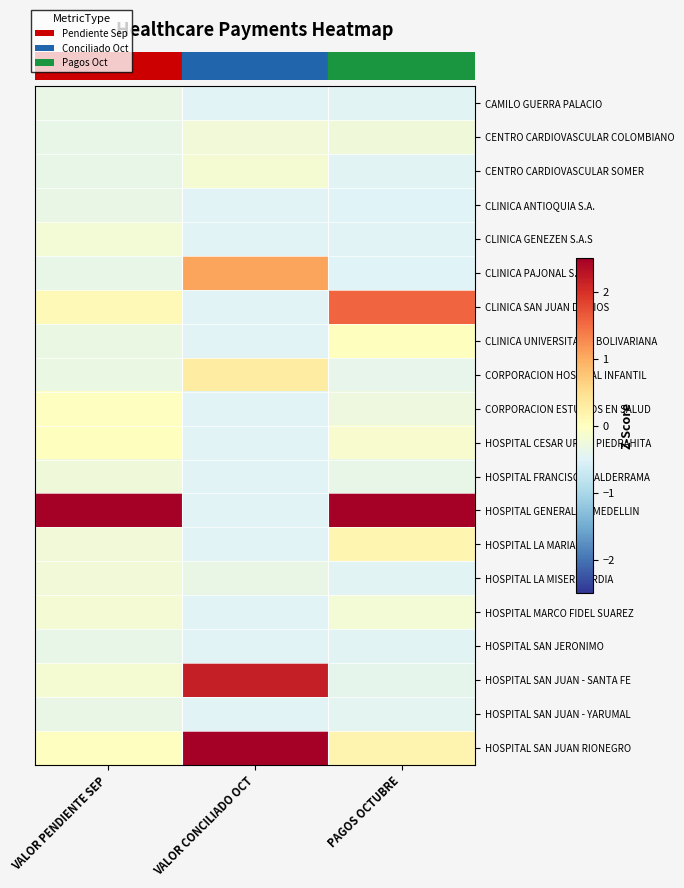

What is the difference between the highest and lowest values at VALOR CONCILIADO OCT?

3.8